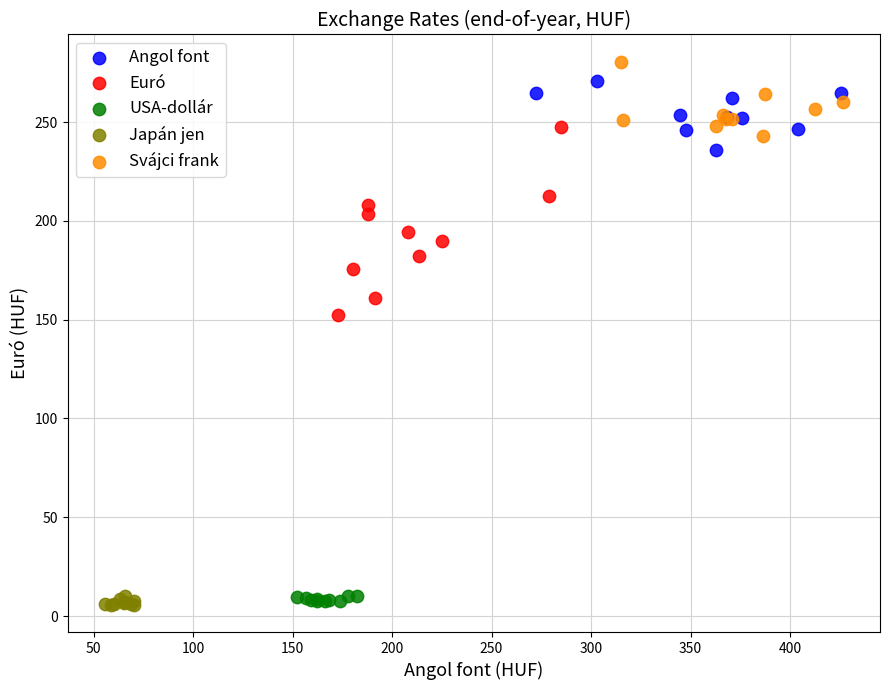

Which series has the largest Y range (max minus min)?

Euró